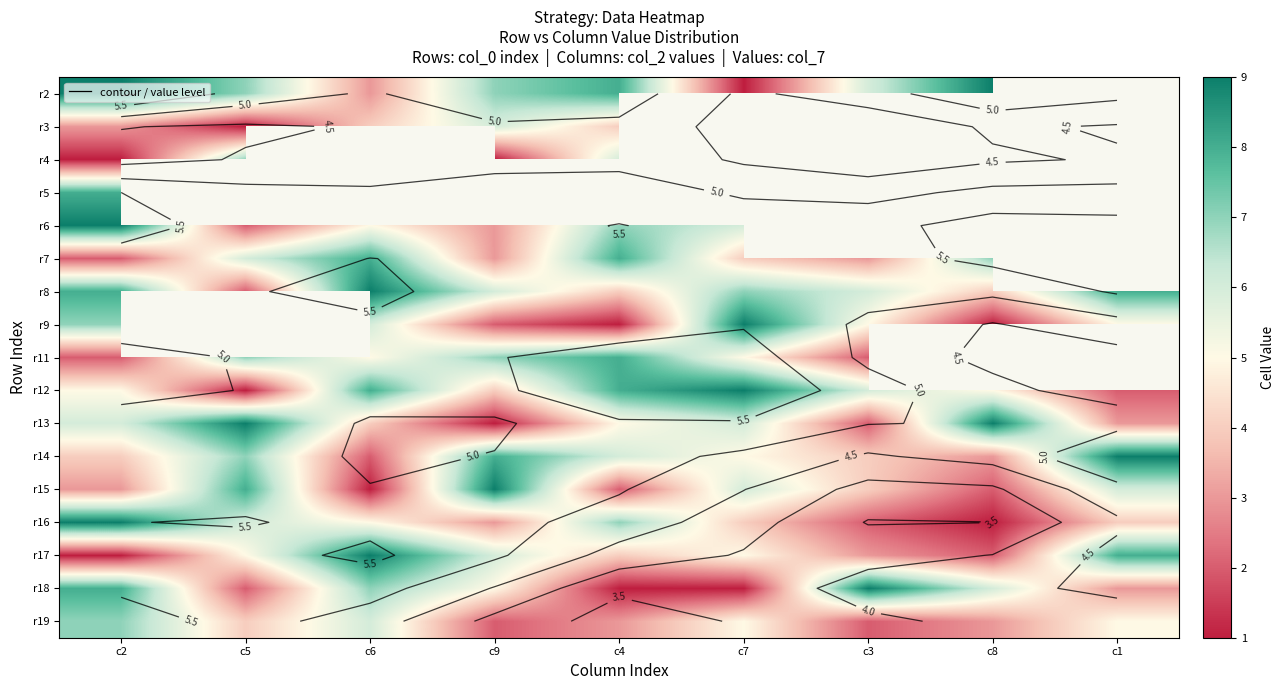

What is the sum of the r19 values at c6 and c7?

11.0